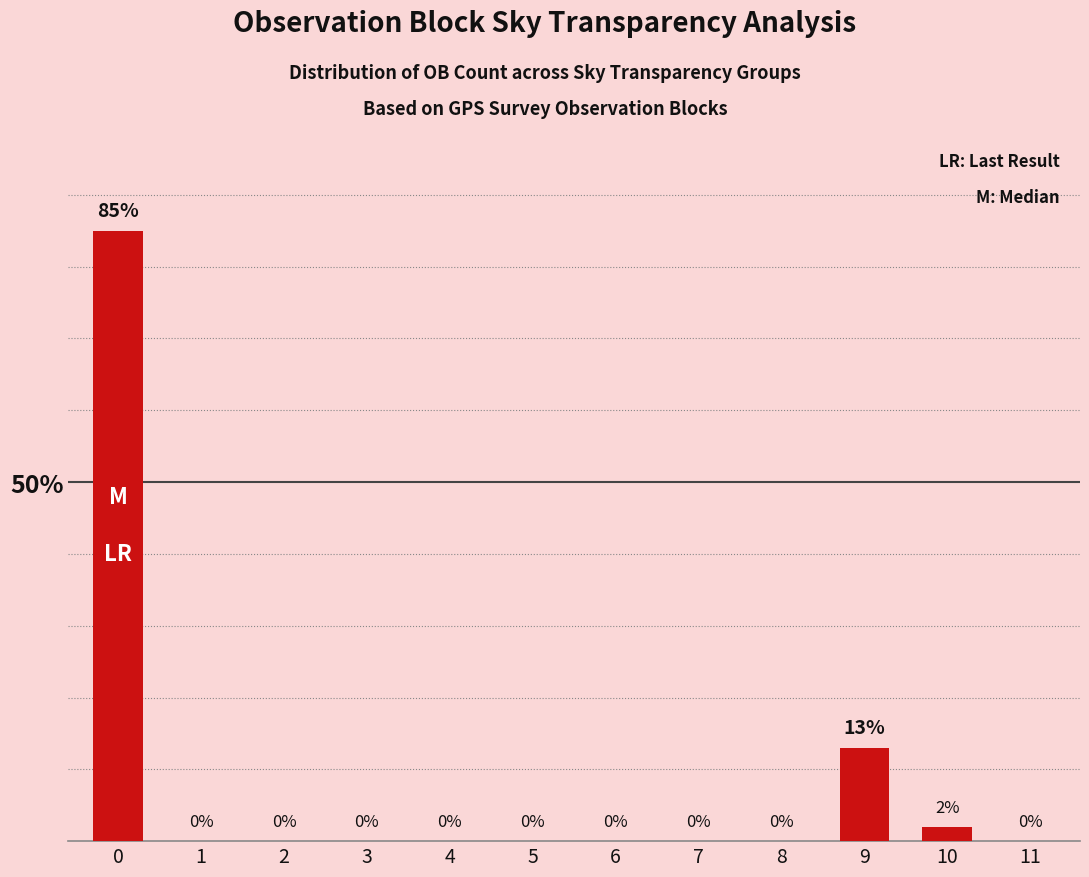

Reading left to right, extract all data points from this chart.

0=85	1=0	2=0	3=0	4=0	5=0	6=0	7=0	8=0	9=13	10=2	11=0